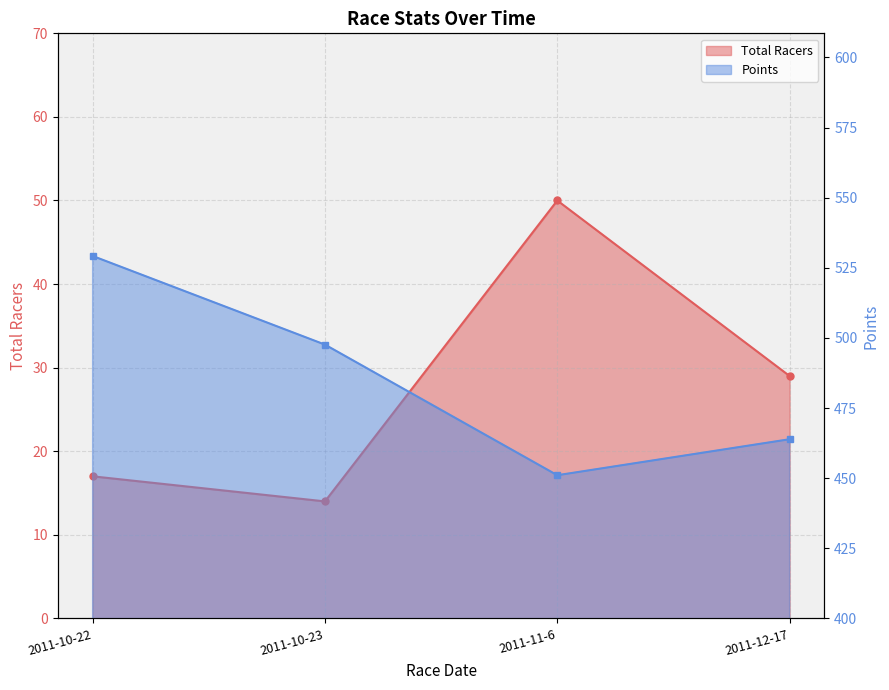

Between 2011-11-6 and 2011-12-17, which is larger?

2011-11-6